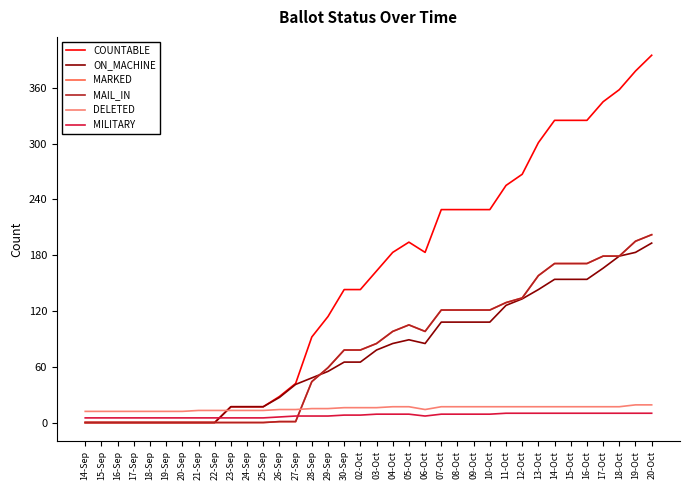

At how many categories does at least one series exceed 119?

20